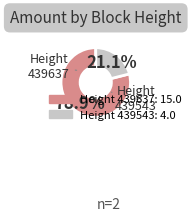

Is there any slice that represents more than half of the pie?

Yes